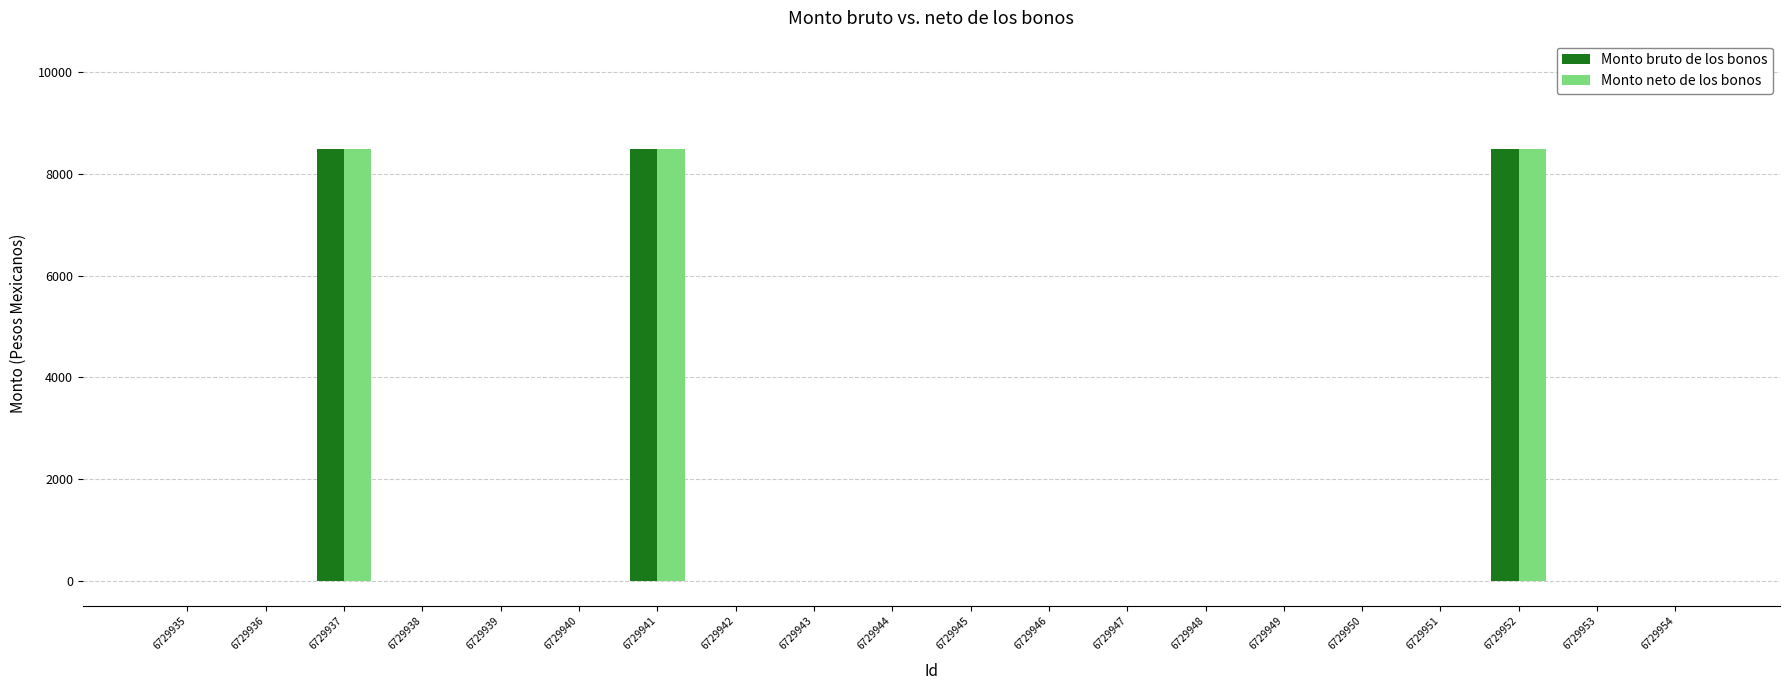

Is the value of Monto bruto de los bonos at 6729937 greater than the value of Monto neto de los bonos at 6729948?

Yes